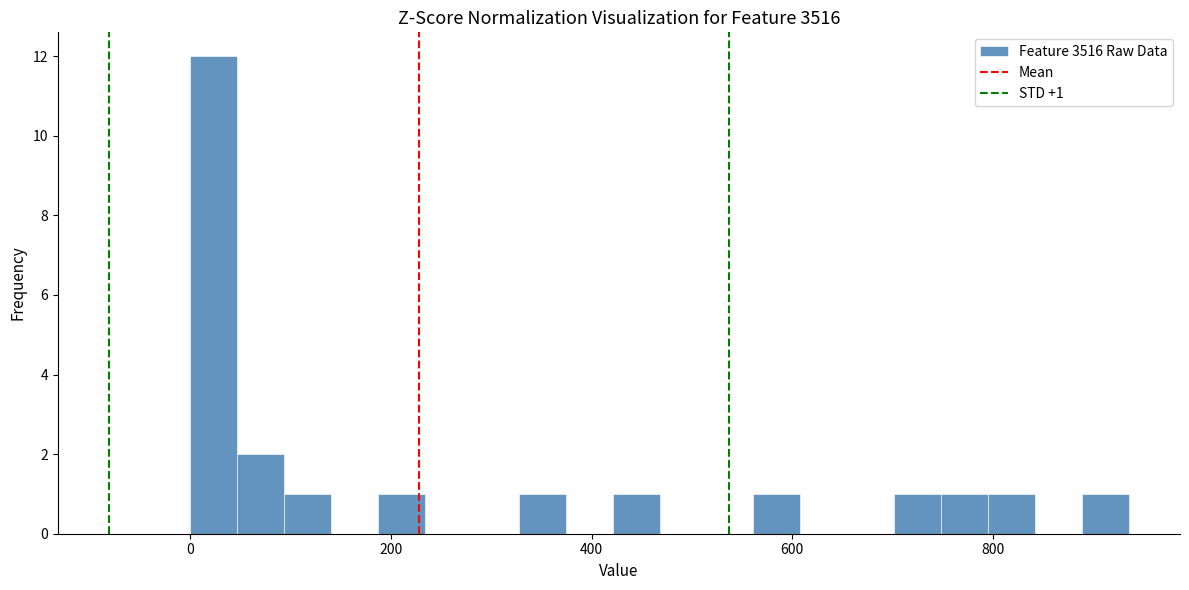

Read against the x-axis, roughly where is the centre of the tallest bar?

20